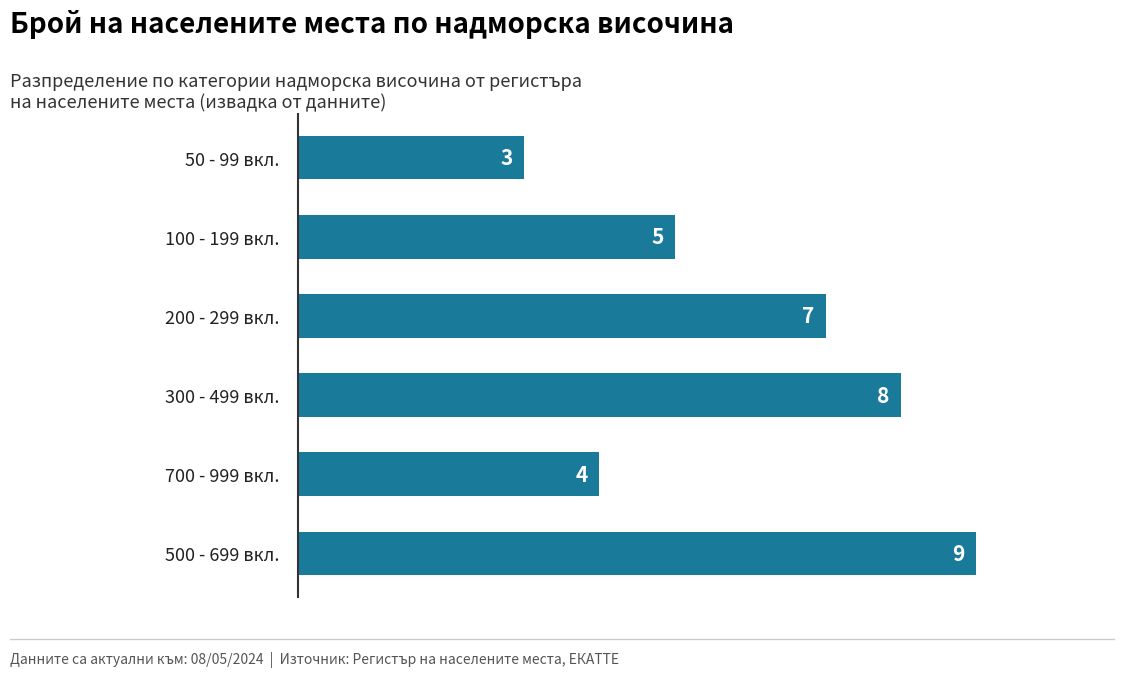

Reading top to bottom, list all the values displayed in this chart.

50 - 99 вкл.=3	100 - 199 вкл.=5	200 - 299 вкл.=7	300 - 499 вкл.=8	700 - 999 вкл.=4	500 - 699 вкл.=9